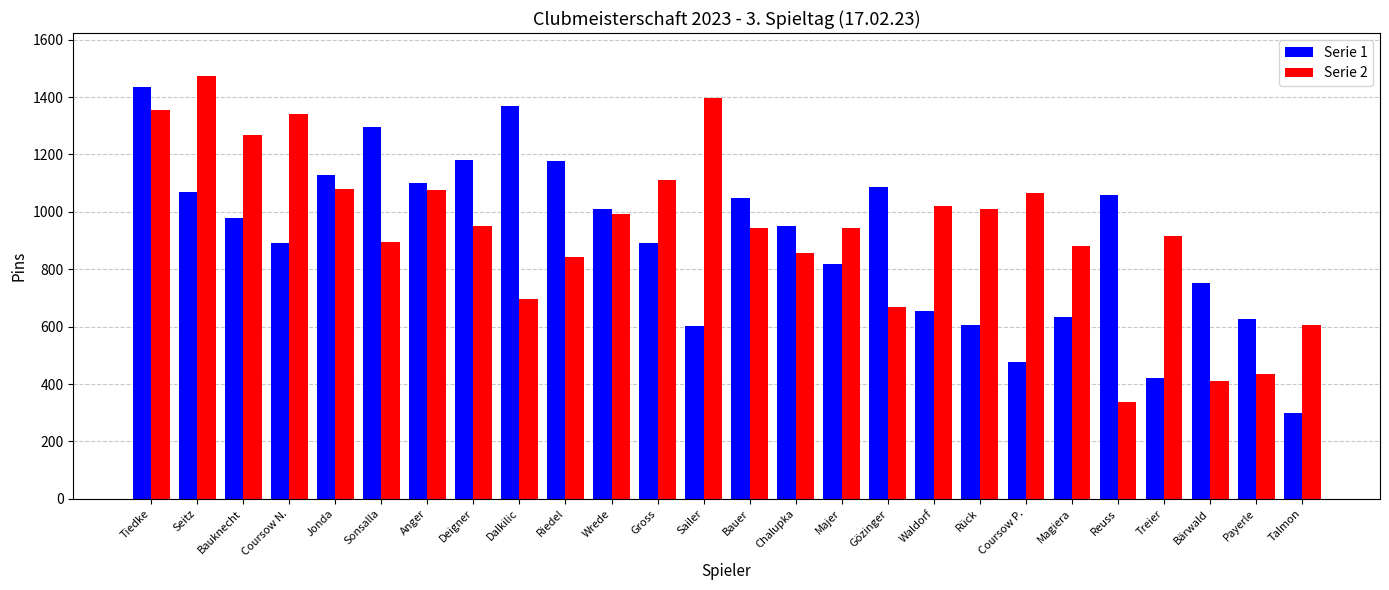

Is the value of Serie 1 at Magiera greater than the value of Serie 2 at Riedel?

No